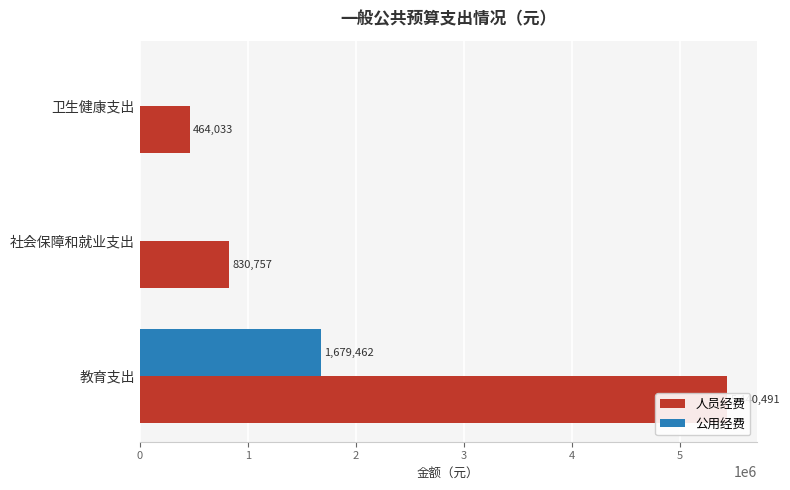

At 卫生健康支出, list the series in order from largest to smallest.

人员经费, 公用经费